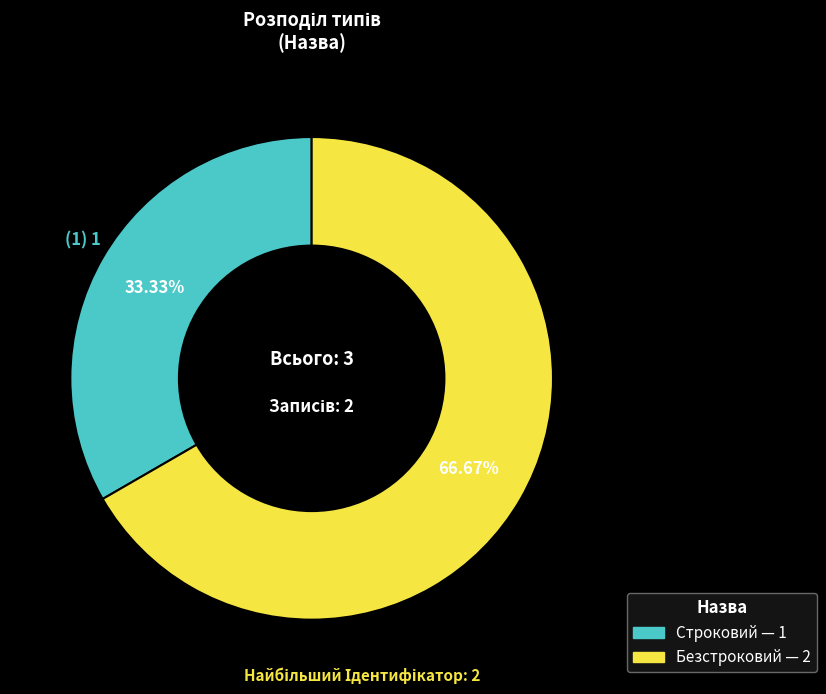

Which has a higher value, Строковий or Безстроковий?

Безстроковий